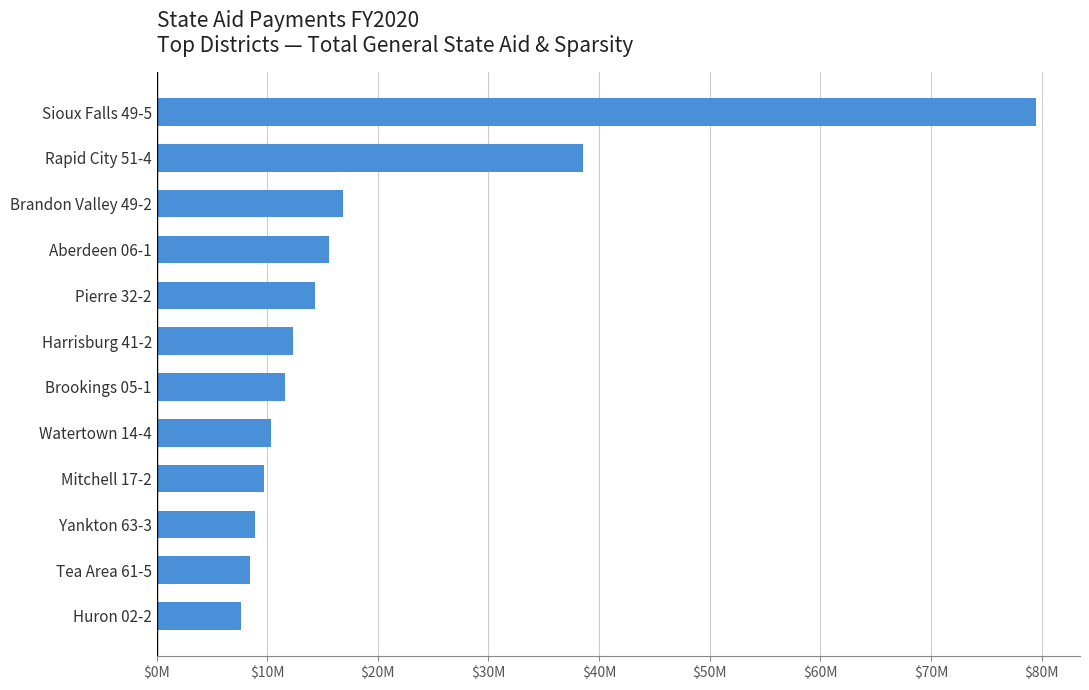

Are the bars horizontal?

Yes